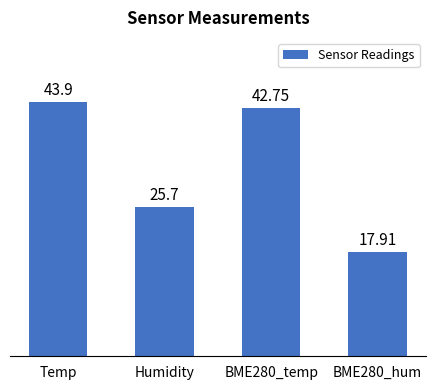

Rank the categories by value from lowest to highest.

BME280_hum, Humidity, BME280_temp, Temp